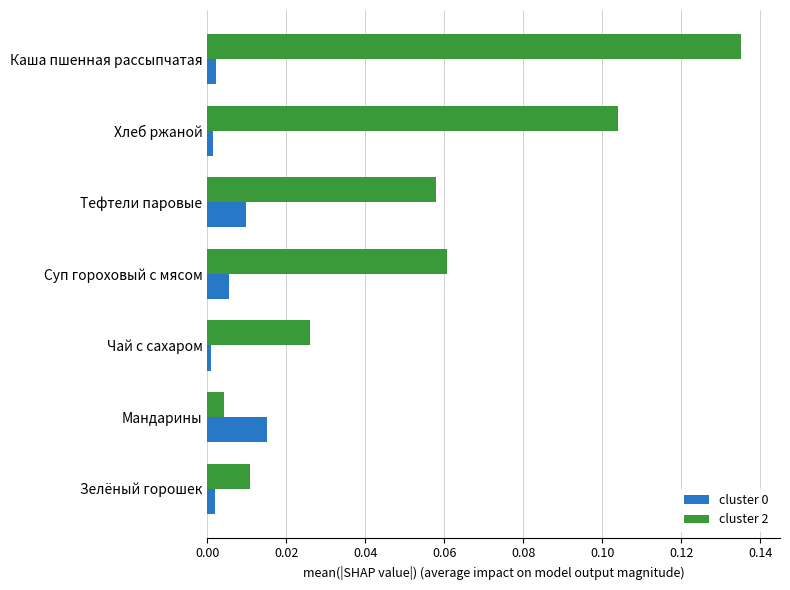

At which category is the sum across all series the highest?

Каша пшенная рассыпчатая